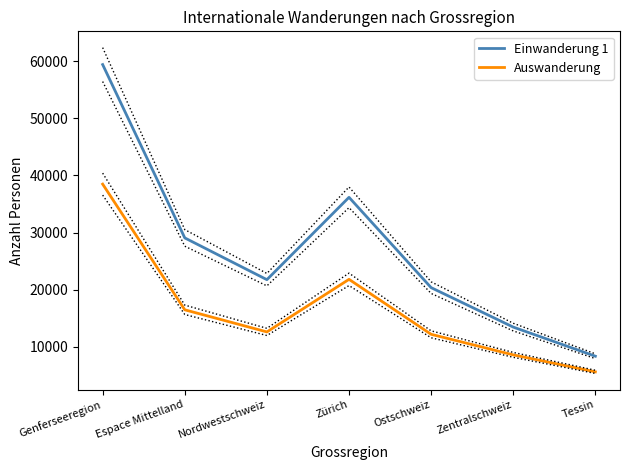

Reading right to left, extract all data points from this chart.

Einwanderung 1: 8338	13437	20348	36167	21744	29058	59414
Auswanderung: 5600	8573	12173	21800	12593	16465	38478